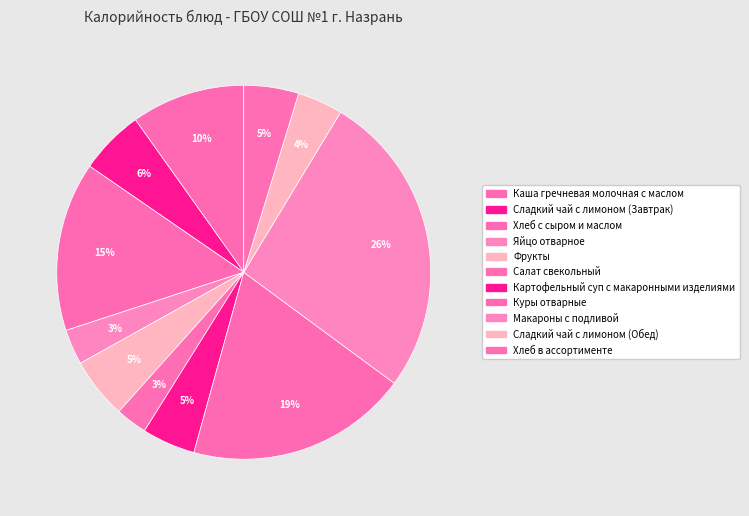

Is there any slice that represents more than half of the pie?

No